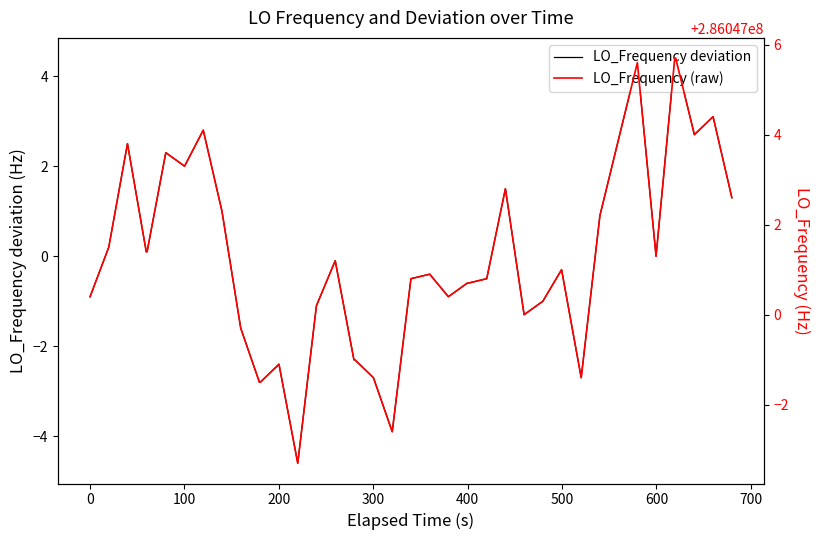

What is the difference between the second highest and minimum values in the LO_Frequency deviation series?

9.0